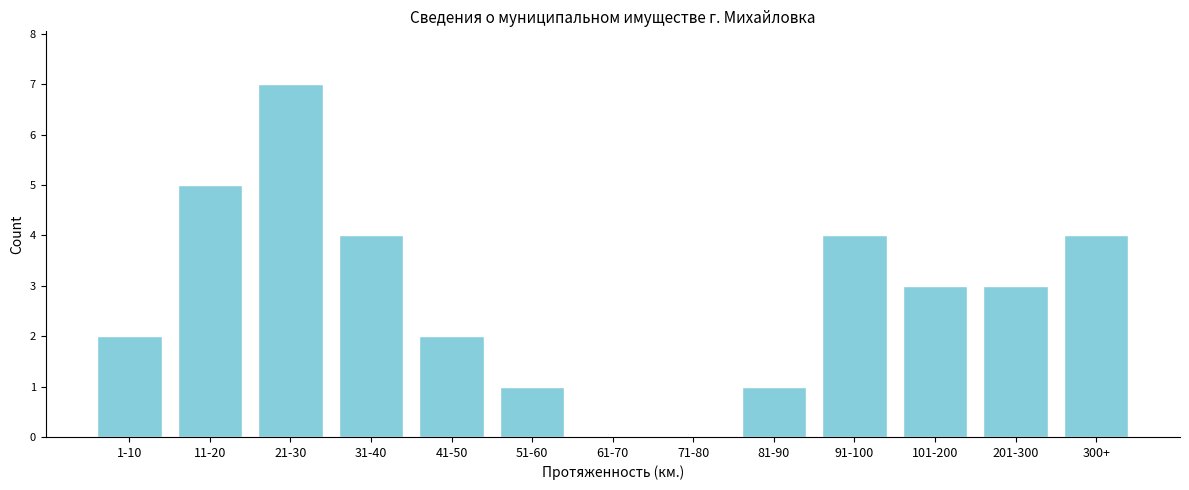

Reading left to right, extract all data points from this chart.

1-10=2	11-20=5	21-30=7	31-40=4	41-50=2	51-60=1	61-70=0	71-80=0	81-90=1	91-100=4	101-200=3	201-300=3	300+=4